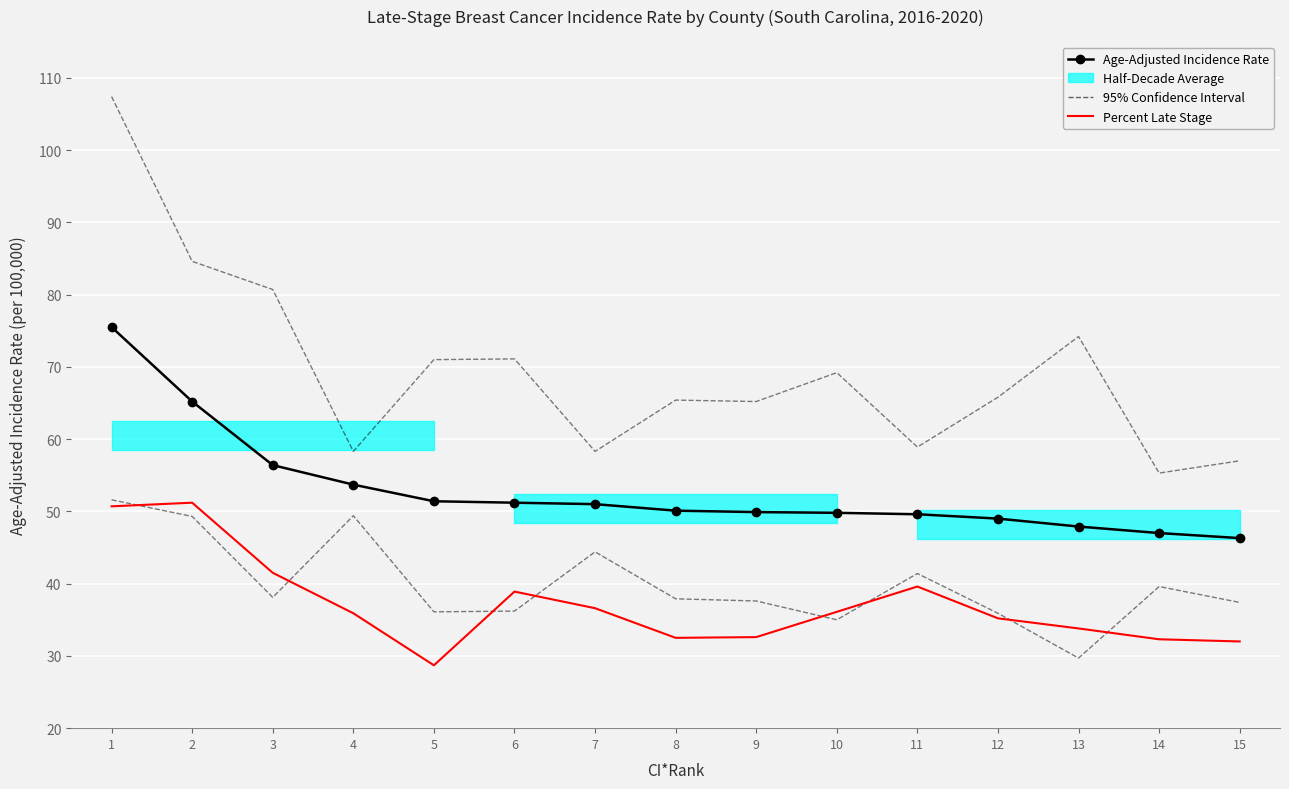

Rank the categories by Percent Late Stage value from highest to lowest.

2, 1, 3, 11, 6, 7, 10, 4, 12, 13, 9, 8, 14, 15, 5